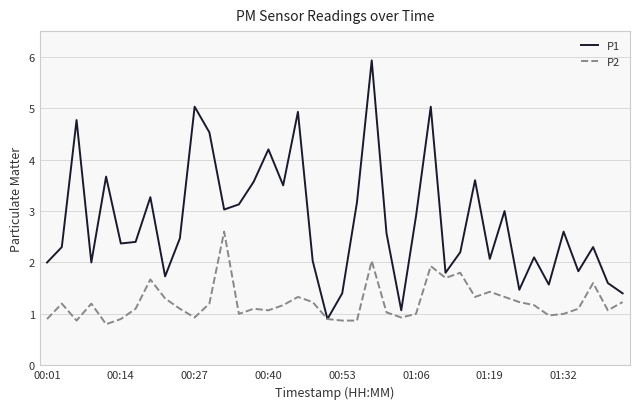

Which series has the widest spread of values?

P1